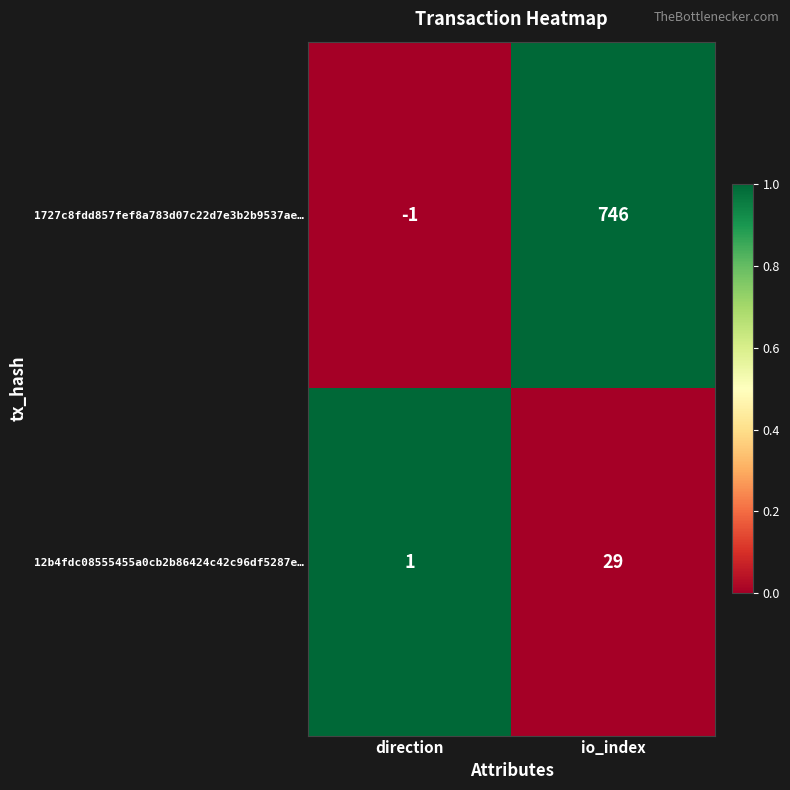

Which category has the highest value across all series?

io_index